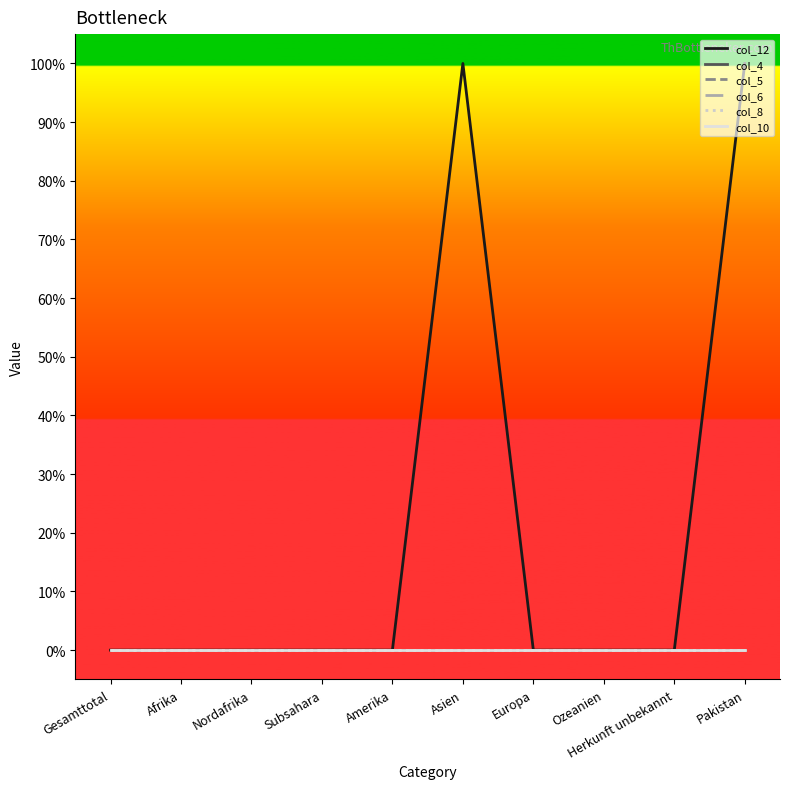

Does the chart have visible grid lines?

No